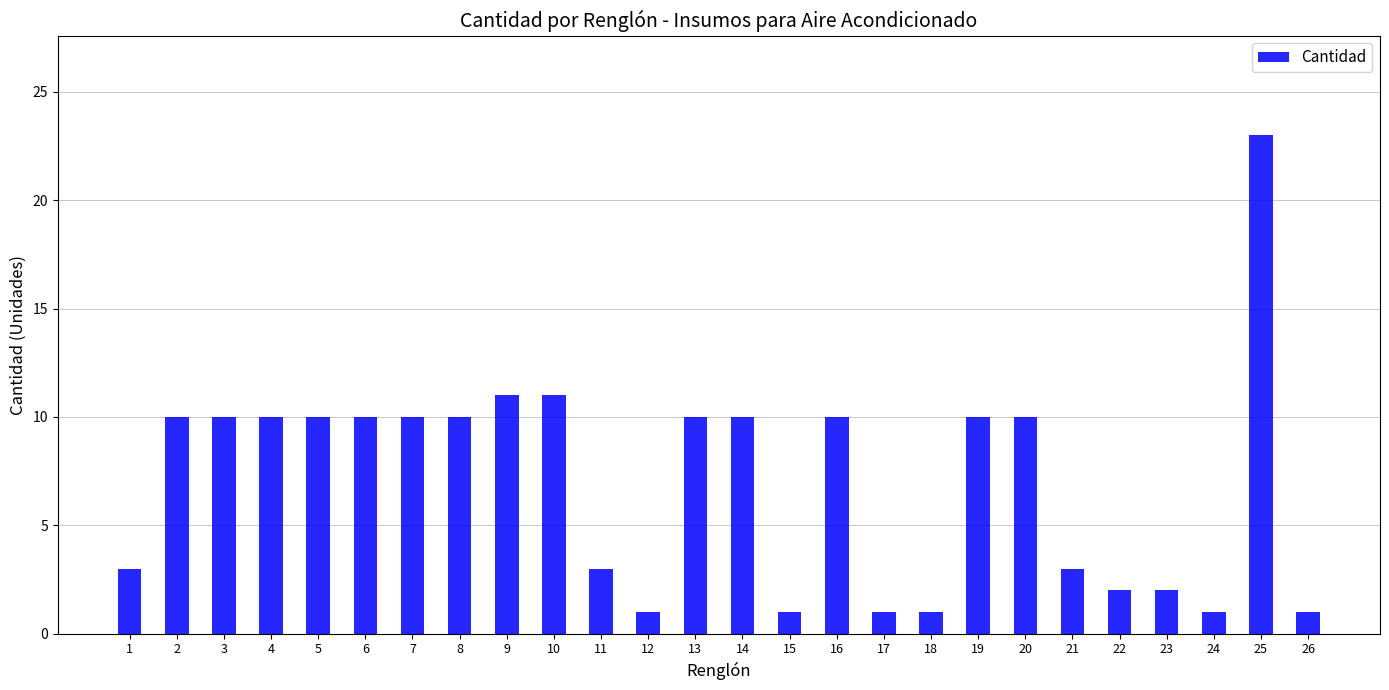

What is the value of the 7th bar from the left?

10